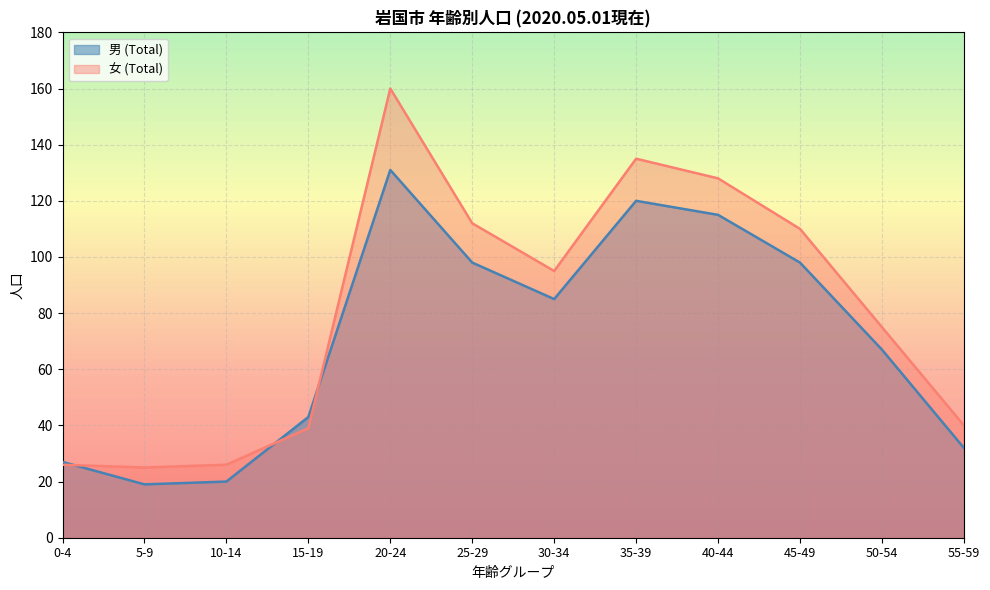

What is the difference between the second highest and second lowest values in the 女 (Total) series?

109